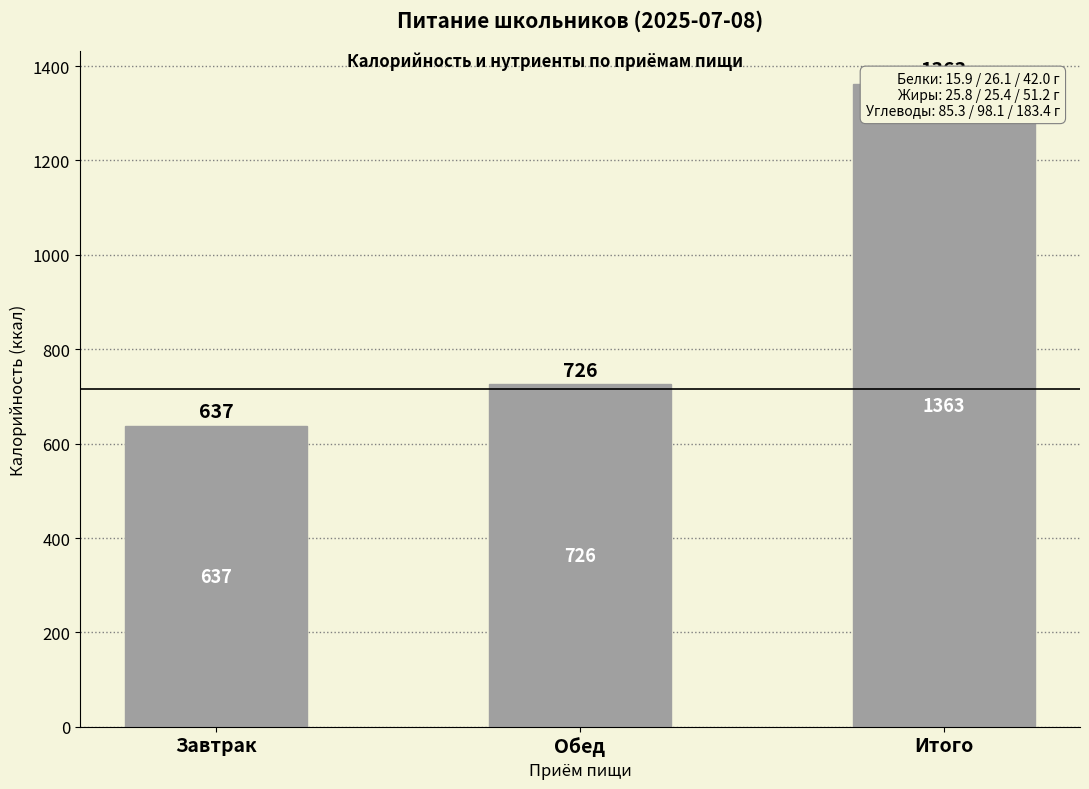

At which category does the chart reach its minimum across all series?

Завтрак